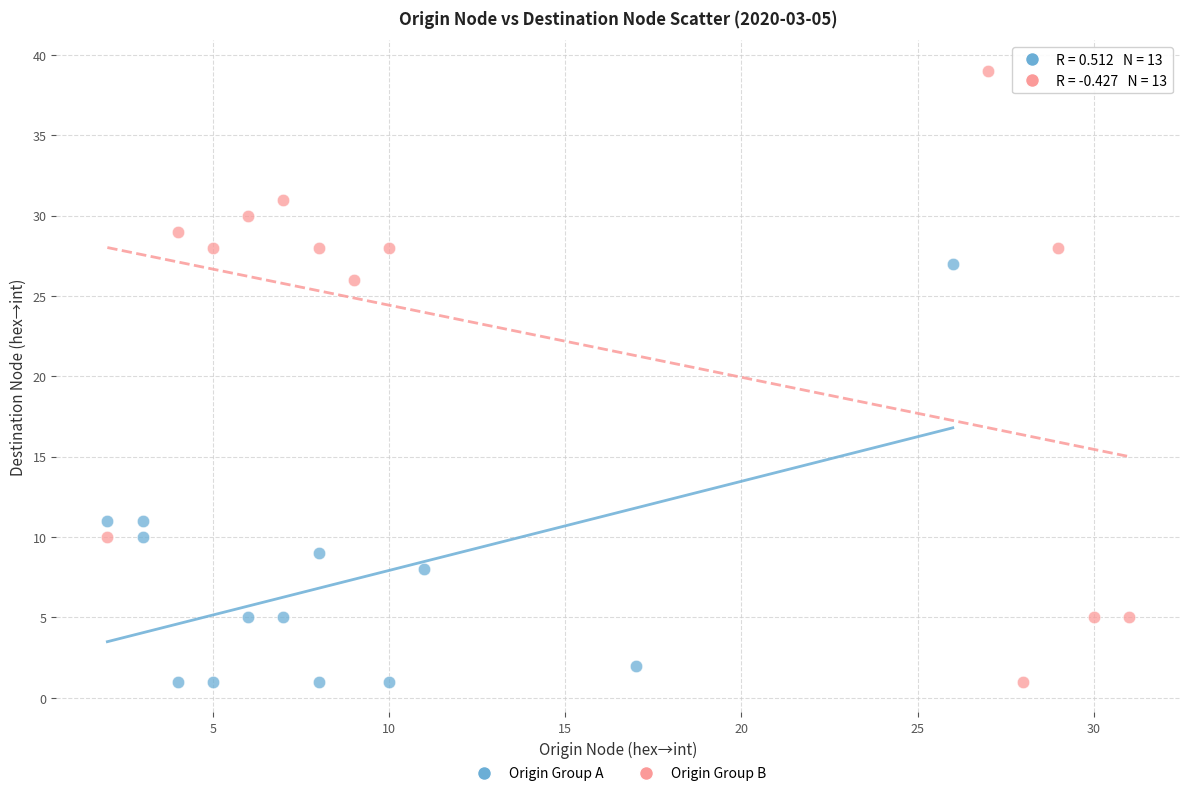

Which series has the largest Y range (max minus min)?

Origin Group B